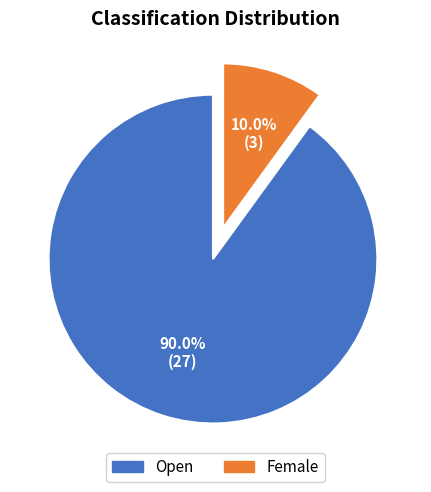

Which has a higher value, Open or Female?

Open